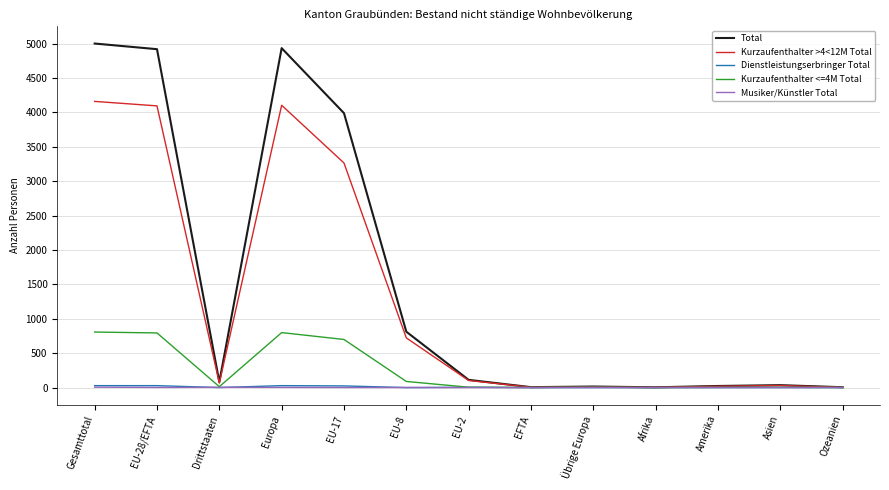

True or false: Dienstleistungserbringer Total has a value of 0 at Afrika.

True